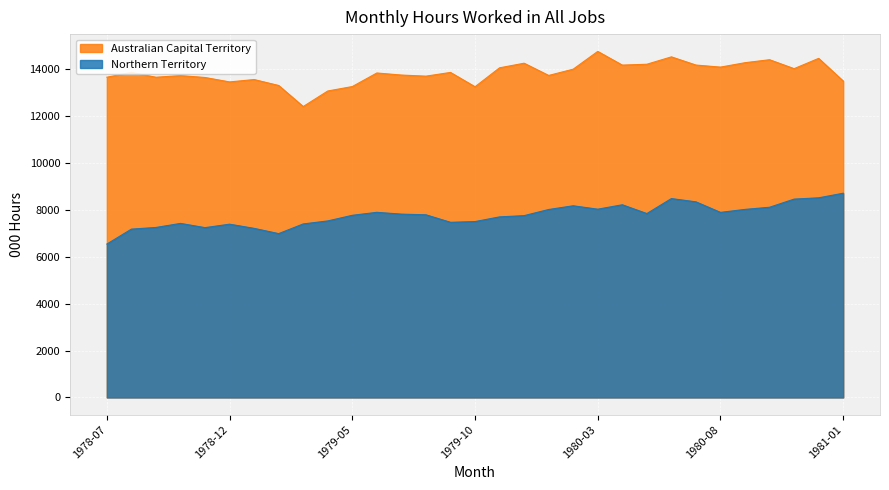

Reading right to left, extract all data points from this chart.

Northern Territory: 8711.5	8515.9	8460.3	8113.3	8021.4	7894.1	8343.9	8483.6	7843.5	8219.2	8030.6	8176.0	8017.4	7755.0	7702.4	7501.9	7471.2	7791.3	7819.8	7897.0	7769.6	7530.0	7401.5	6988.4	7212.6	7391.2	7243.7	7424.2	7251.1	7180.1	6542.8
Australian Capital Territory: 13497.1	14463.6	14024.7	14406.0	14278.9	14090.9	14178.5	14528.1	14213.1	14176.5	14760.4	14002.8	13735.1	14256.8	14060.9	13253.0	13863.8	13704.9	13752.1	13839.9	13261.4	13071.8	12408.9	13307.2	13560.0	13459.1	13647.8	13729.5	13658.8	13865.8	13660.2